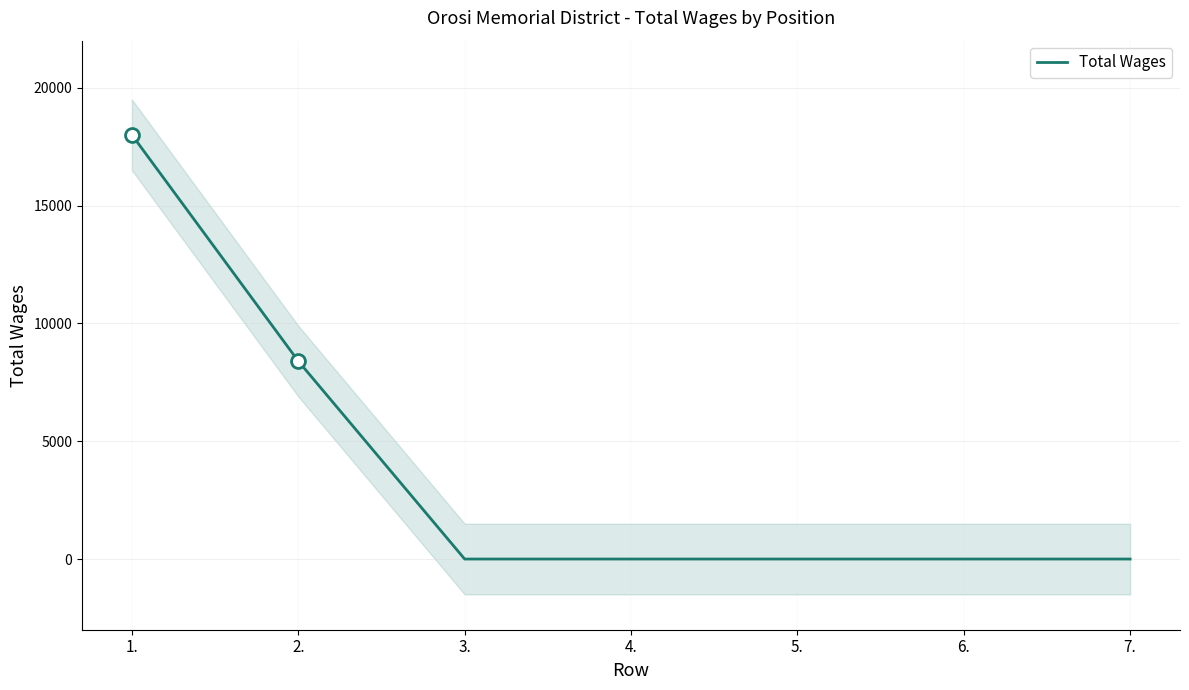

What is the approximate value at 2.?

8400